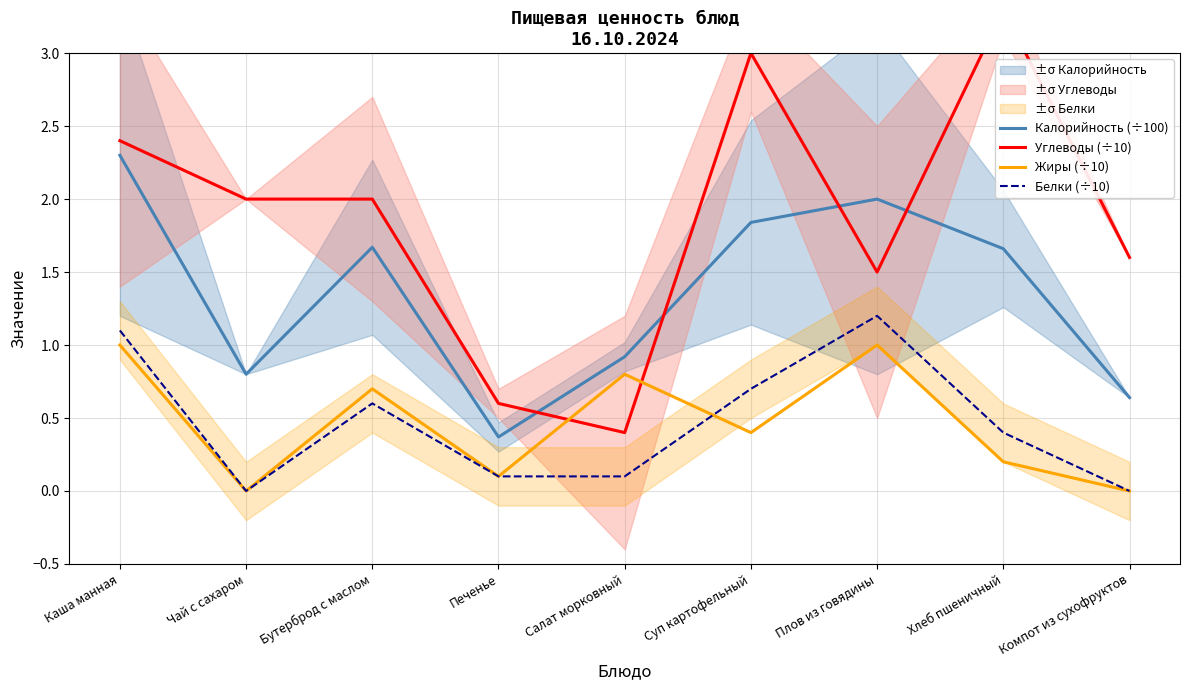

At which category does Углеводы (÷10) reach its first local peak?

Суп картофельный